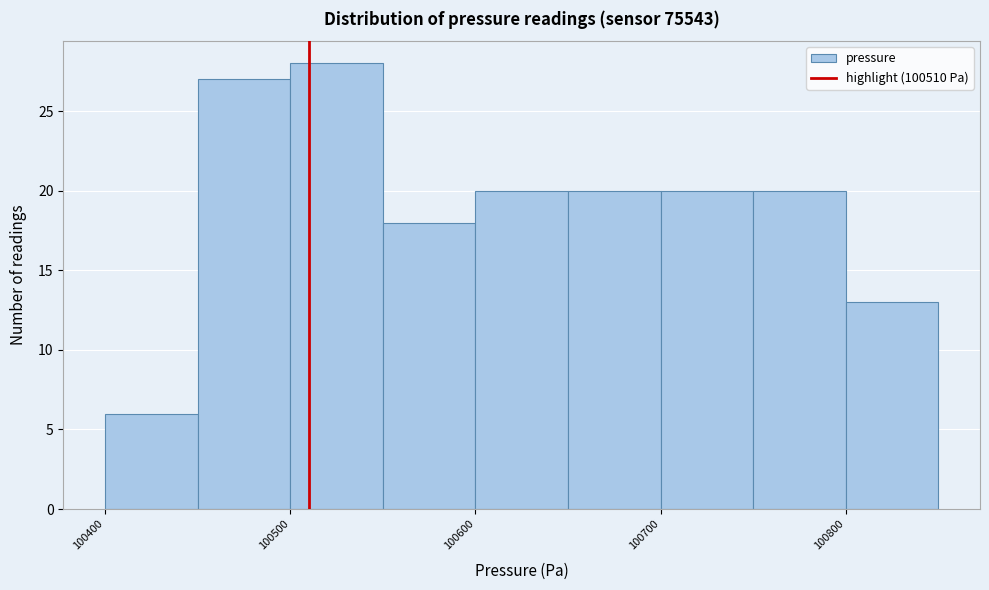

Reading left to right, transcribe this chart: for each bar, give the range it covers on the x-axis and its height. The values are not printed on the chart, so give them approximately, as read against the axis.

100400 to 100450: 6
100450 to 100500: 27
100500 to 100550: 28
100550 to 100600: 18
100600 to 100650: 20
100650 to 100700: 20
100700 to 100750: 20
100750 to 100800: 20
100800 to 100850: 13